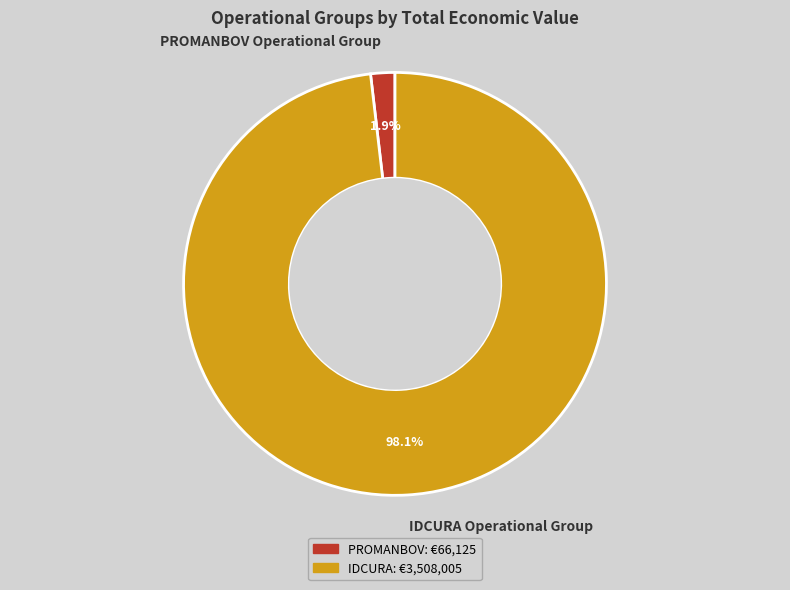

Which category has the smallest portion of the pie?

PROMANBOV Operational Group